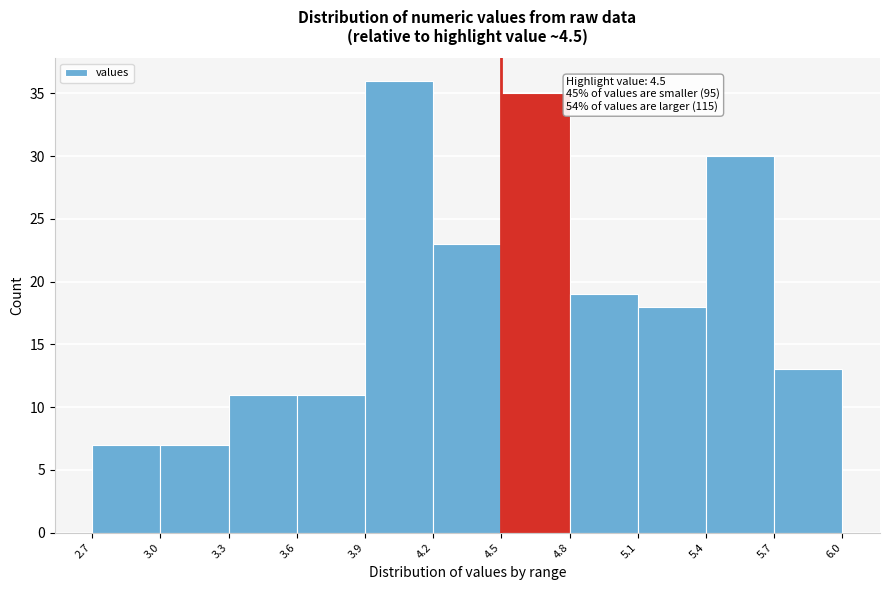

Over which range of the x-axis is the bar tallest?

3.9 to 4.2